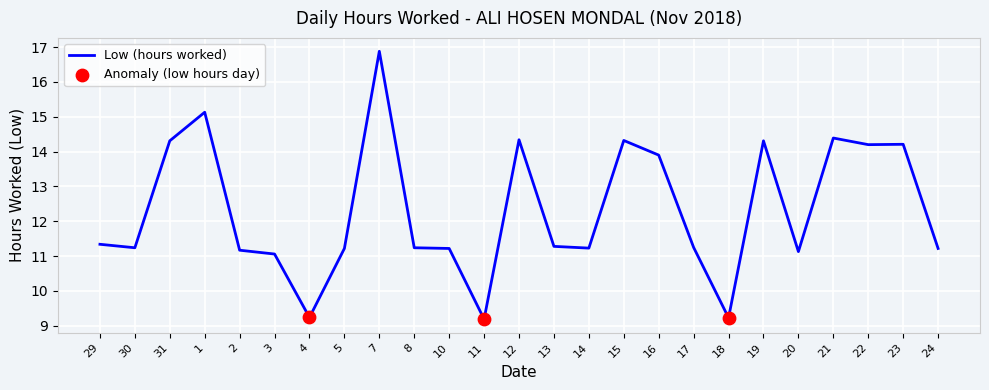

Which has a higher value, 8 or 22?

22